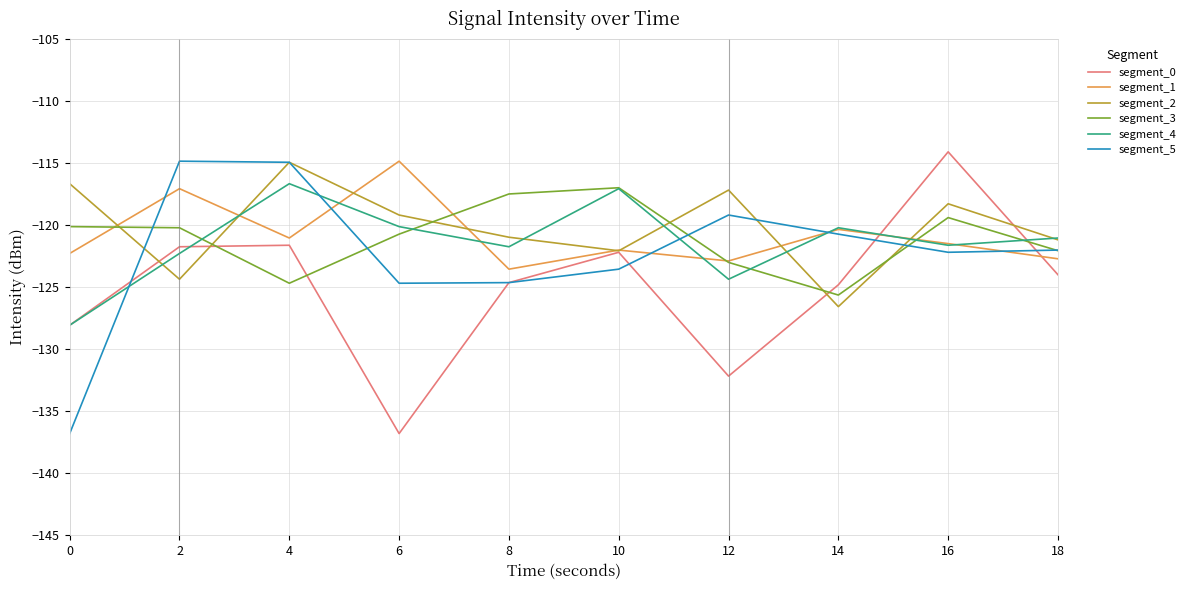

Where do segment_3 and segment_2 first cross each other?

0 and 2